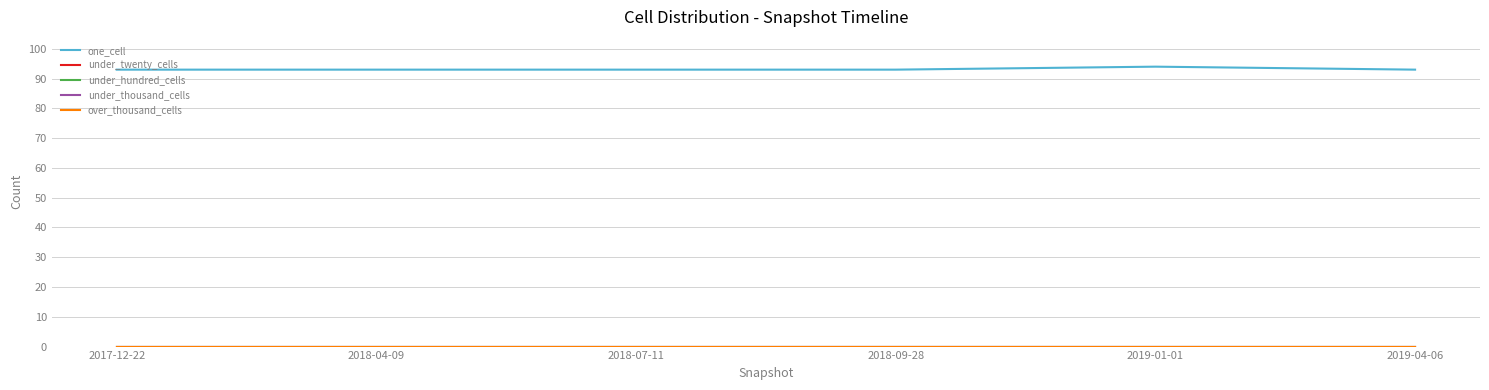

Does the chart have visible grid lines?

Yes